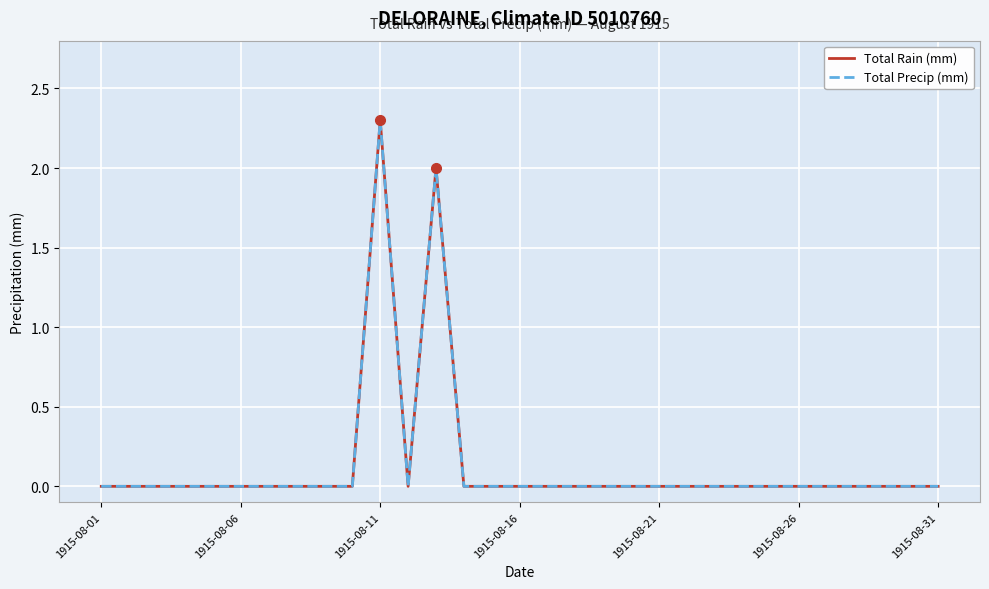

Does the chart display data point markers on the line(s)?

No